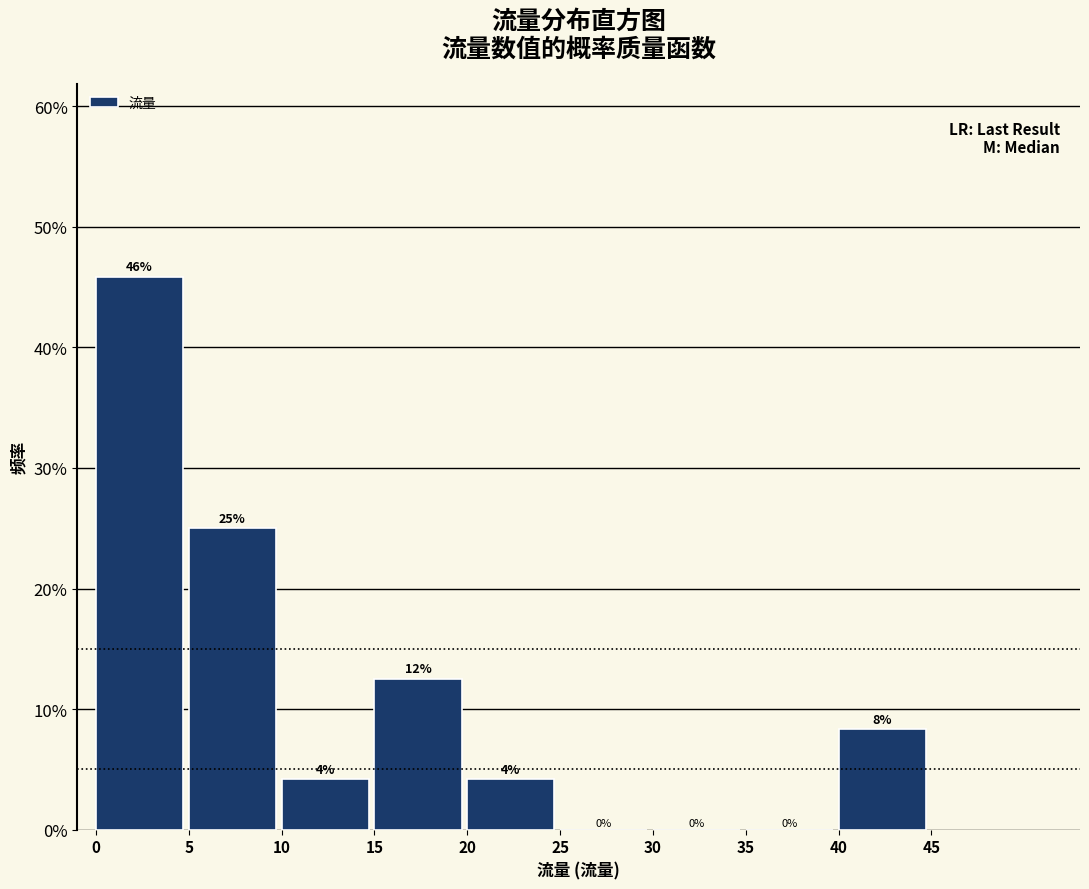

Which range on the x-axis has the tallest bar?

0 to 5